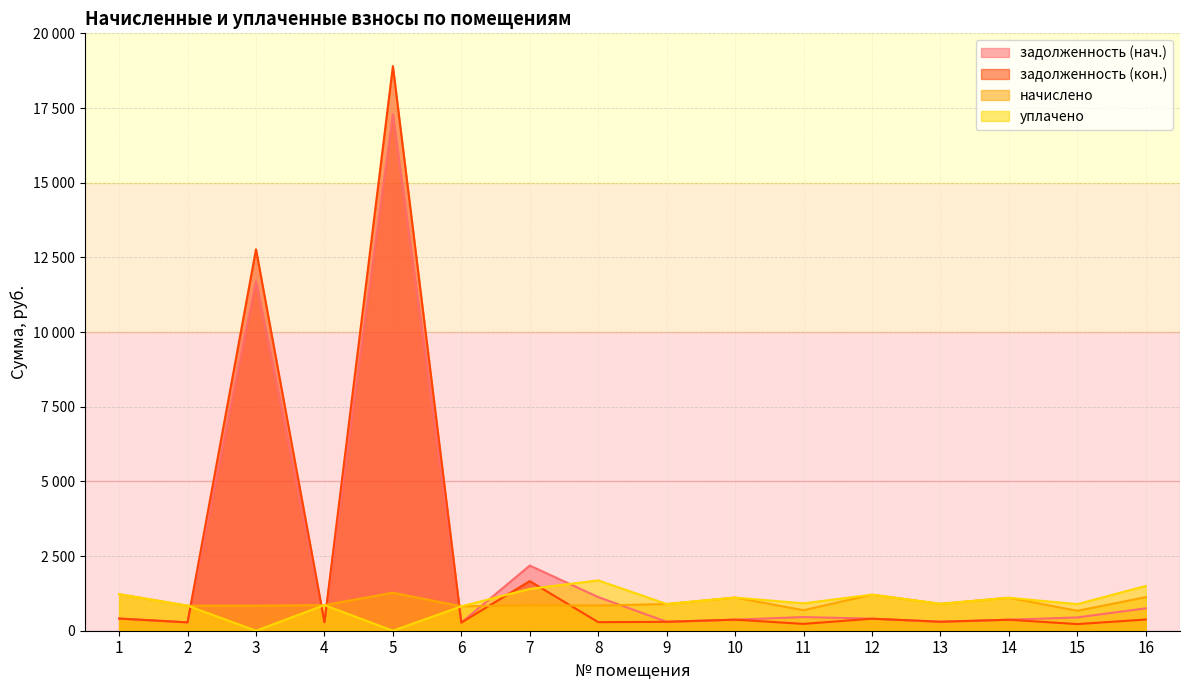

Which series changed the most between 8 and 13?

задолженность (нач.)